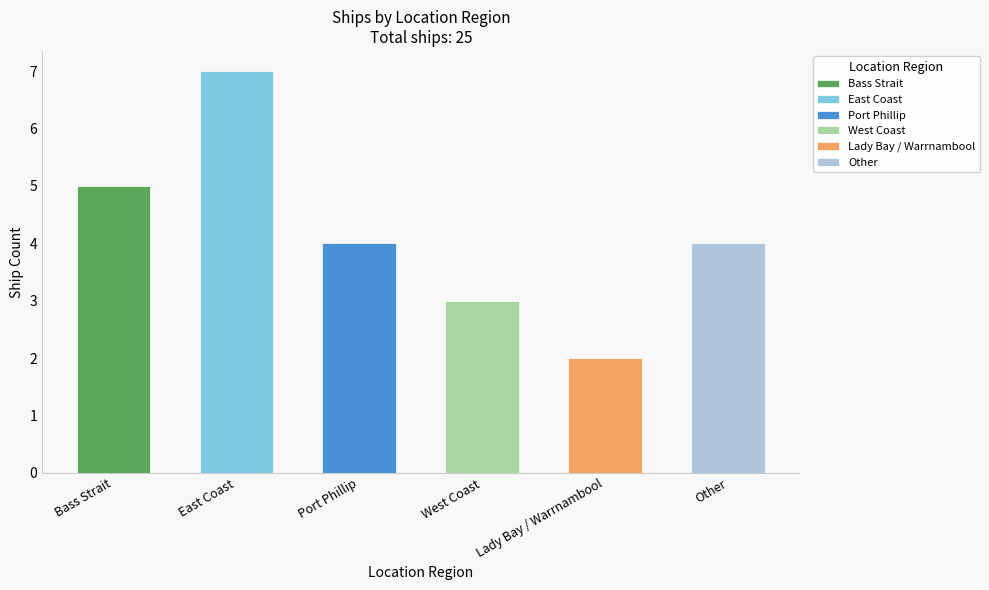

Which has a higher value, Other or West Coast?

Other